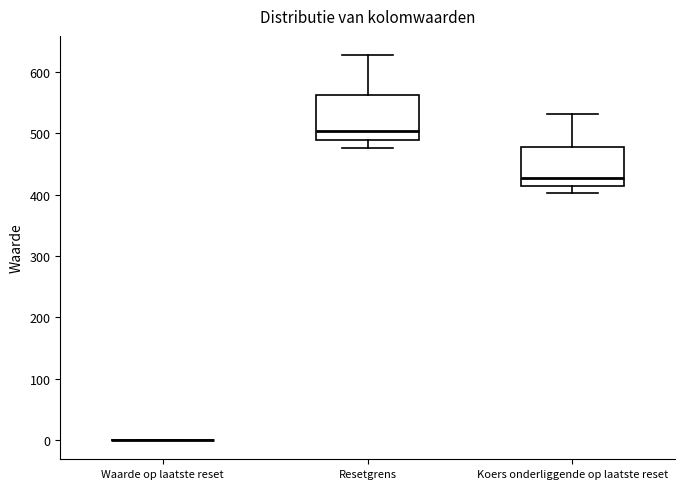

Where is the upper edge of the box for Koers onderliggende op laatste reset on the y-axis? The values are not printed on the chart, so give them approximately, as read against the axis.

480